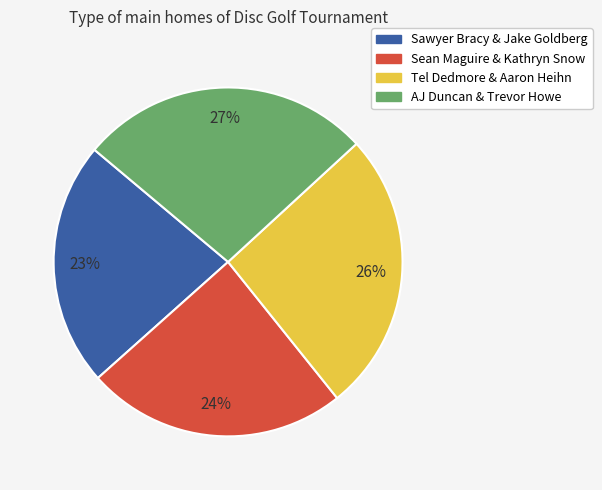

Does any single category account for the majority?

No